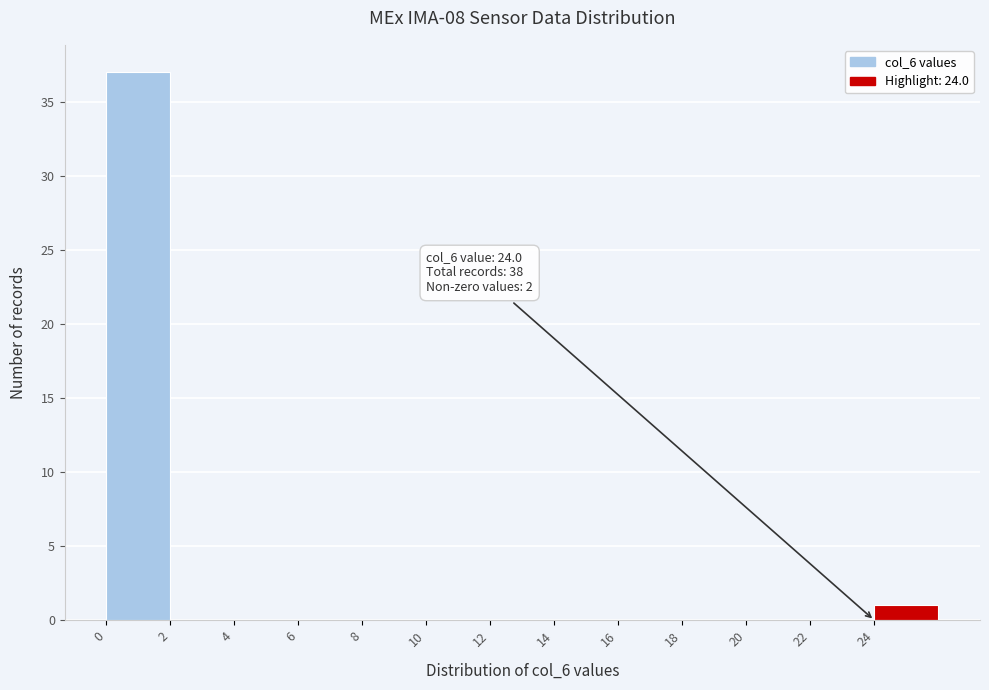

Which range on the x-axis has the tallest bar?

0 to 2